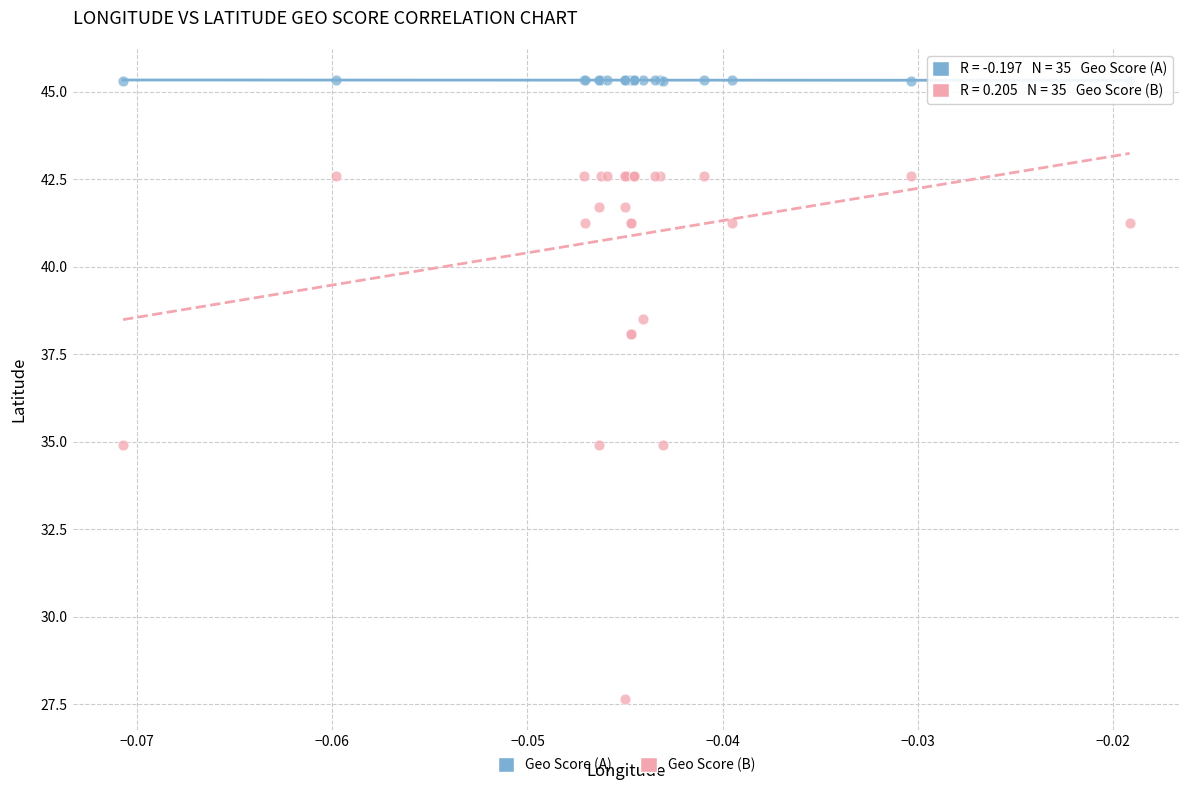

Which series reaches the maximum Y coordinate?

Geo Score (A)